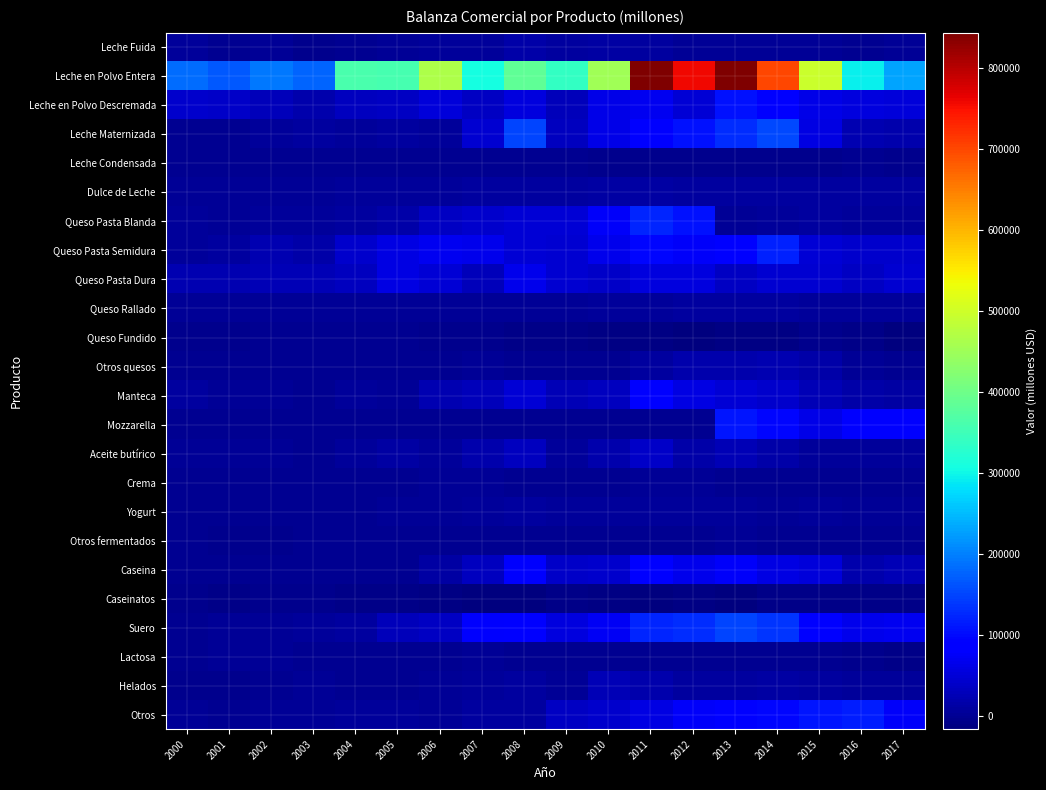

At which category is the sum across all series the highest?

2013